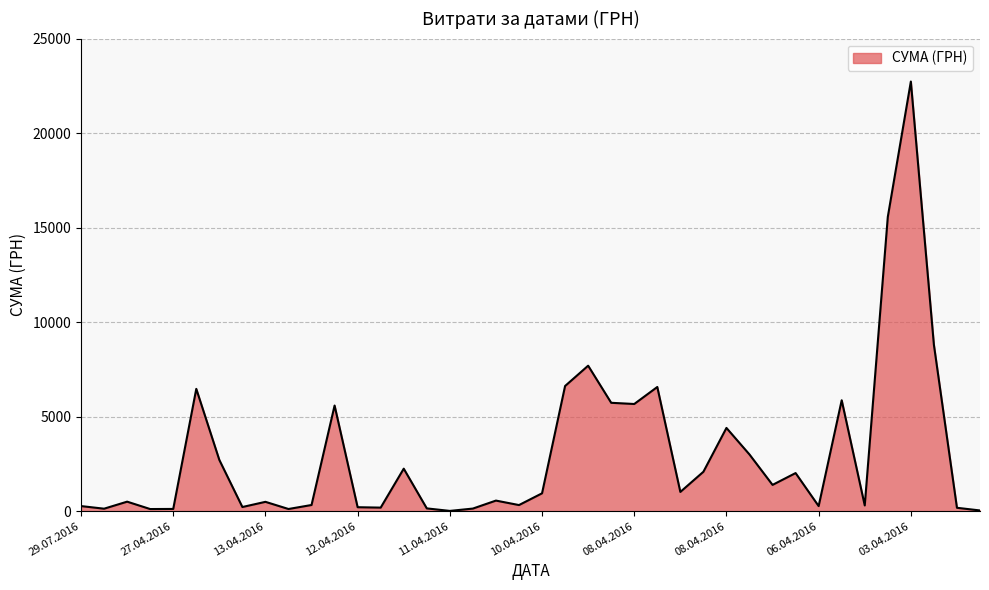

What is the greatest value displayed?

22733.0